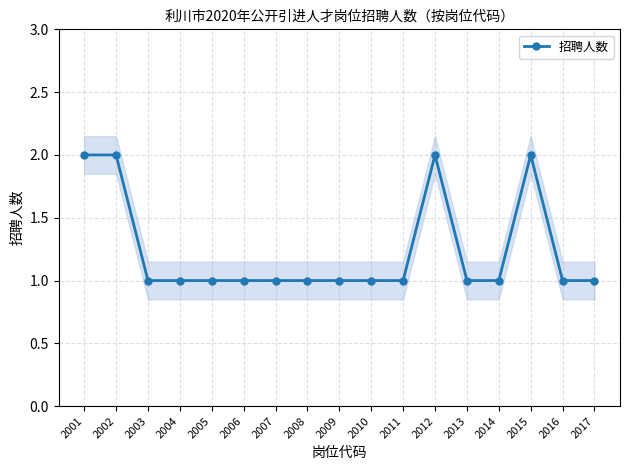

At which label is the value closest to 1?

2003